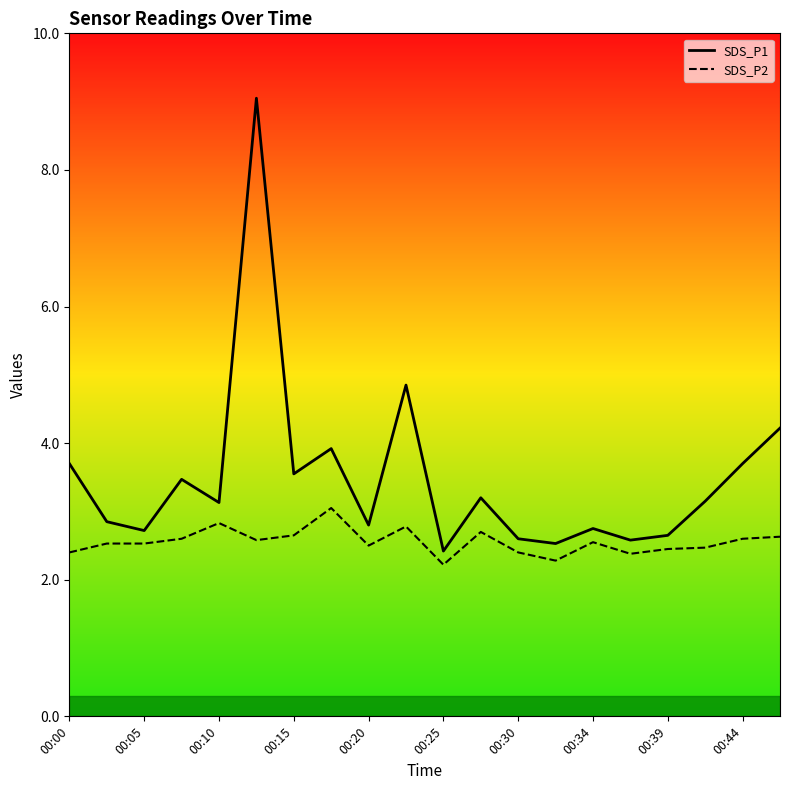

Rank the series at 00:10 from highest to lowest value.

SDS_P1, SDS_P2